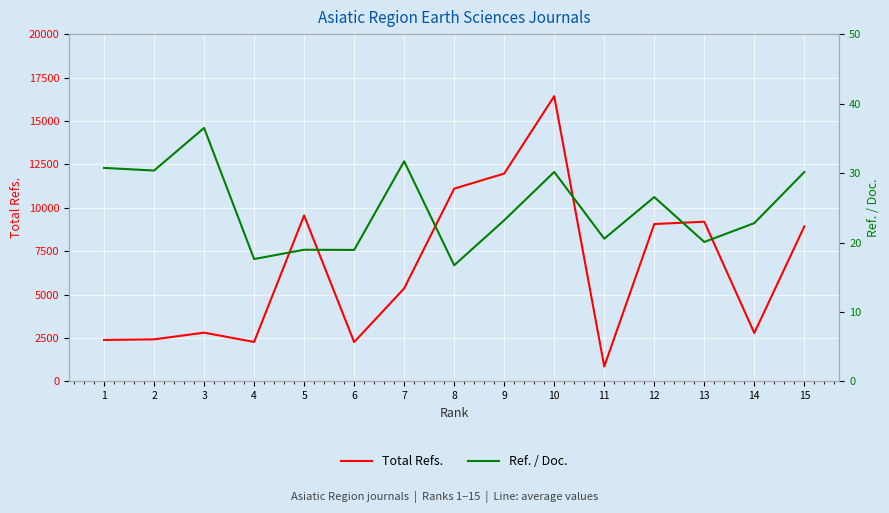

What is the difference between the maximum and second lowest values in the Ref. / Doc. series?

18.9